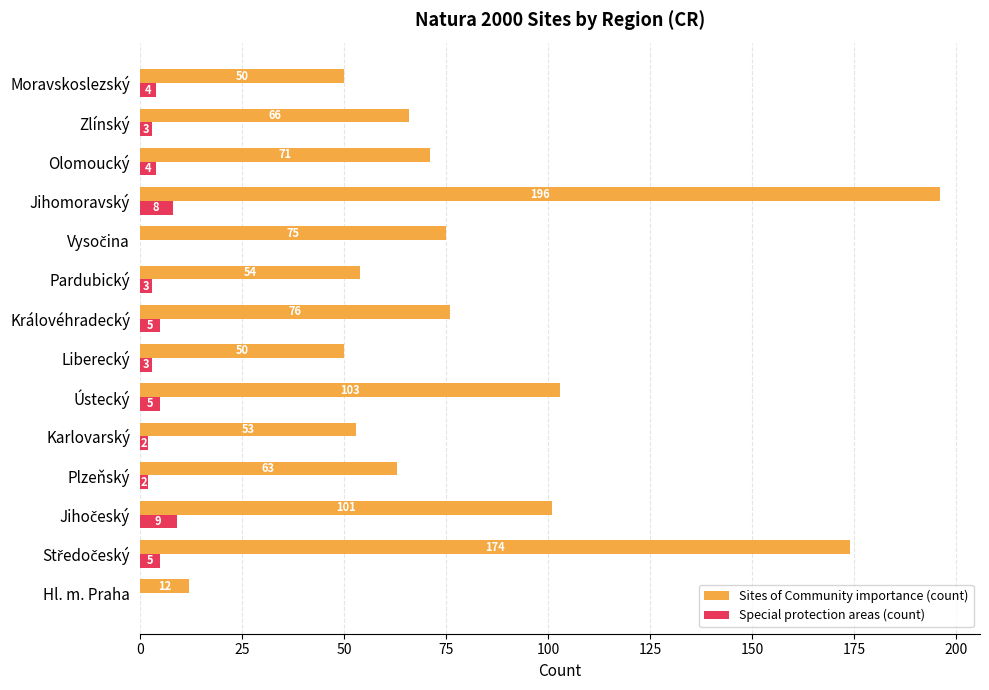

Which series changed the most between Královéhradecký and Jihomoravský?

Sites of Community importance (count)